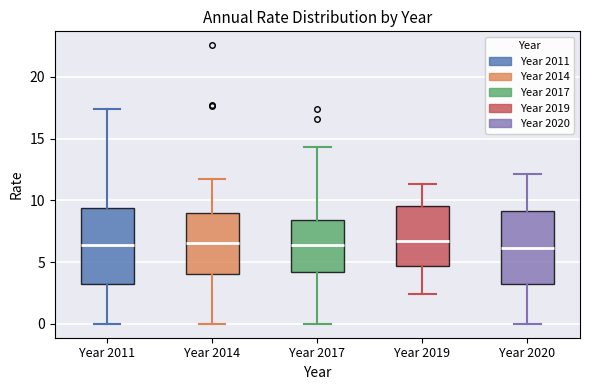

Reading left to right, read every box against the y-axis: the position of its median line, the range the box covers, and the ends of its whiskers. The values are not printed on the chart, so give them approximately, as read against the axis.

Year 2011: median 6.5, box 3.0 to 9.5, whiskers 0.0 to 17.5
Year 2014: median 6.5, box 4.0 to 9.0, whiskers 0.0 to 11.5
Year 2017: median 6.5, box 4.0 to 8.5, whiskers 0.0 to 14.5
Year 2019: median 6.5, box 4.5 to 9.5, whiskers 2.5 to 11.5
Year 2020: median 6.0, box 3.0 to 9.0, whiskers 0.0 to 12.0